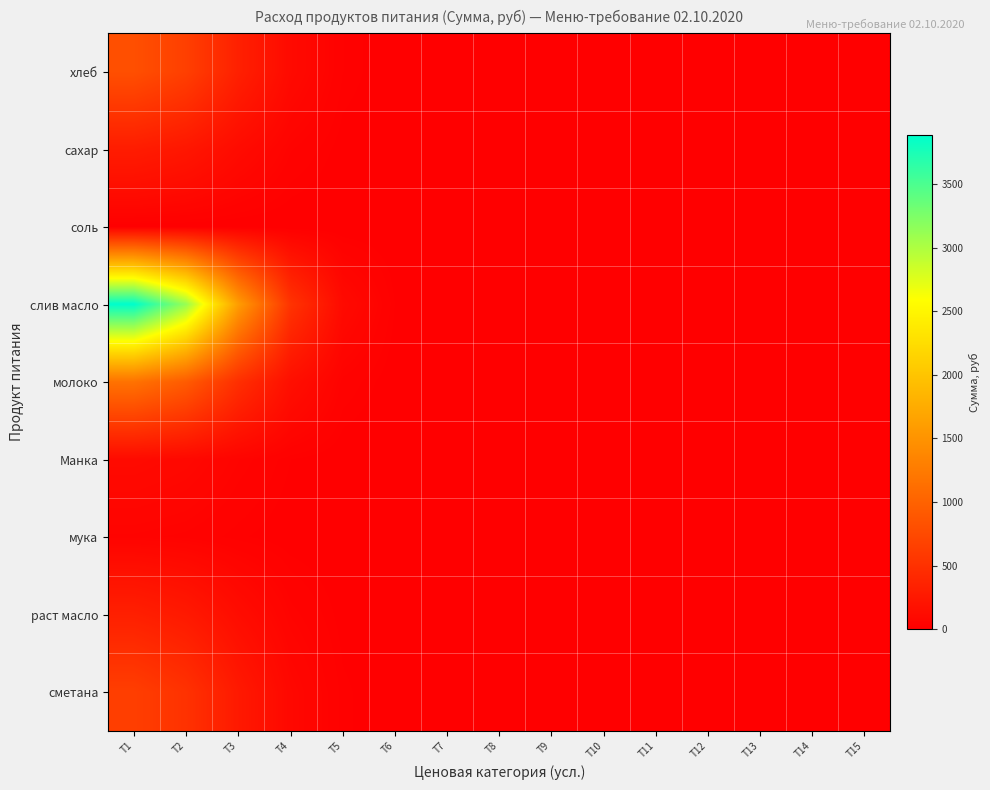

Count the number of data series in this chart.

9